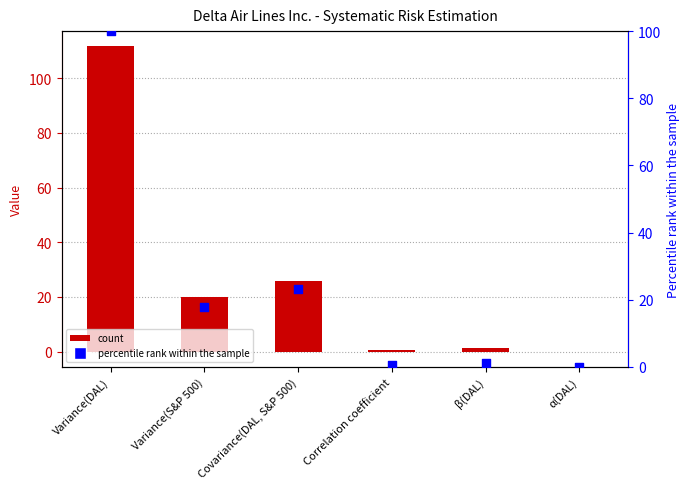

Is the value of col_1 at Variance(DAL) greater than the value of percentile rank at α(DAL)?

Yes